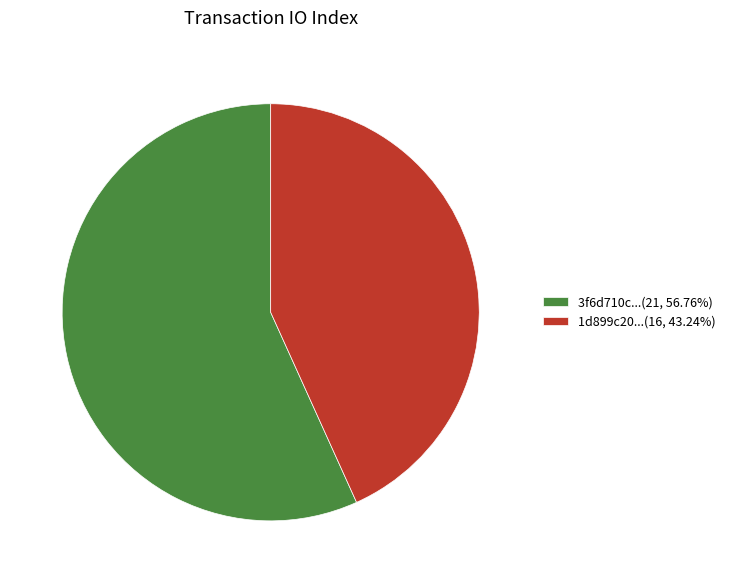

How many segments does this pie chart have?

2